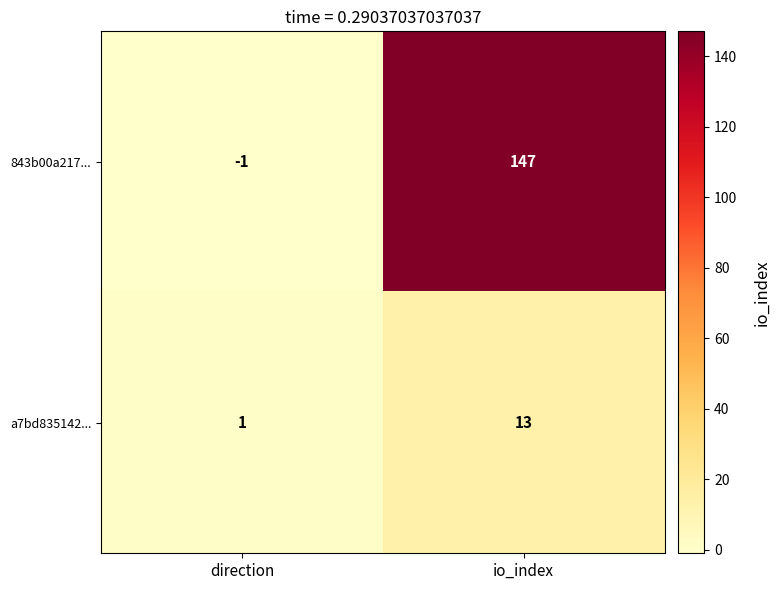

Which category has the lowest value in the 843b00a217... series?

direction